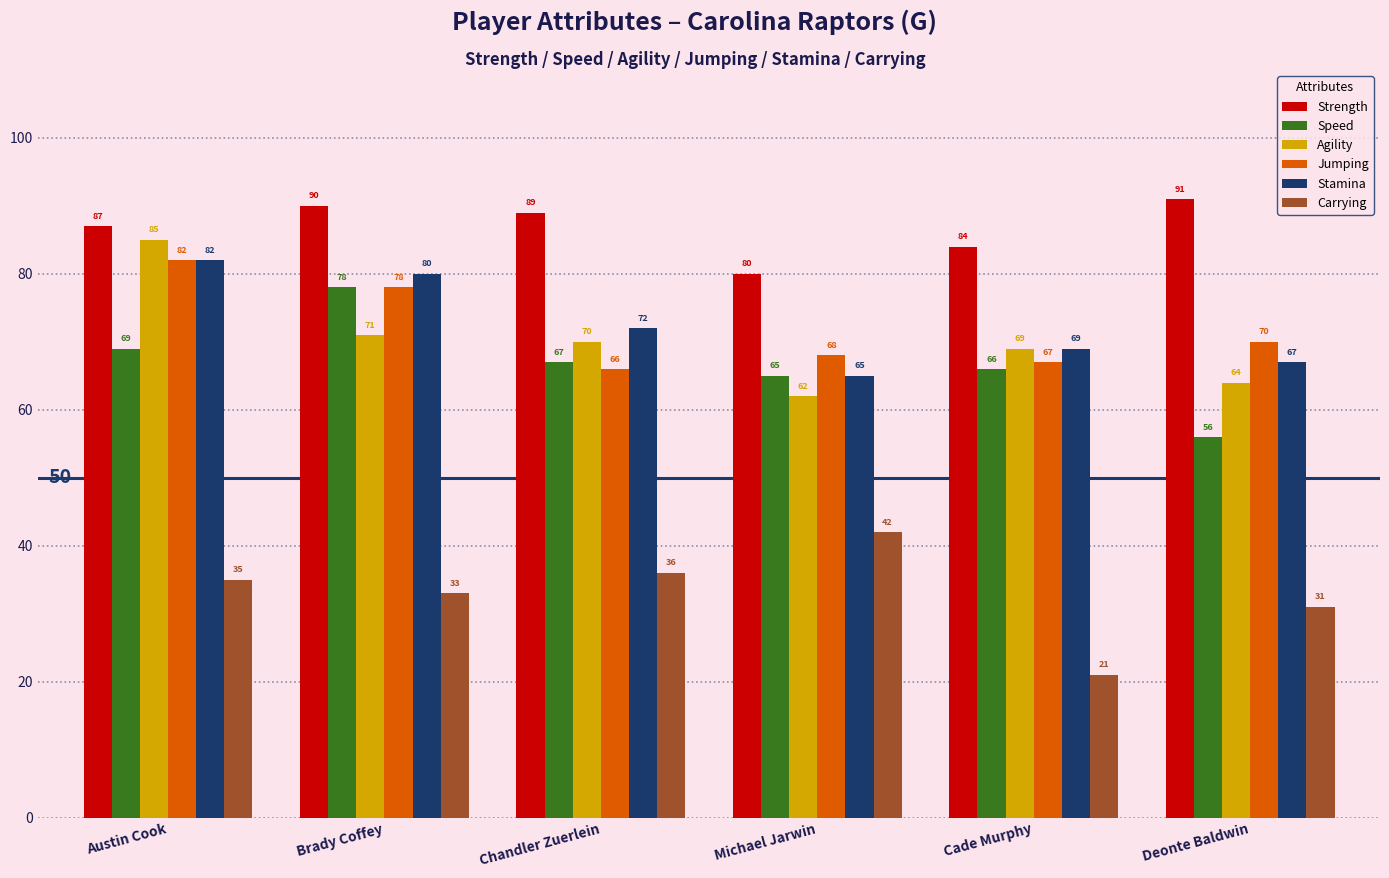

Where is Strength nearest to the value 85?

Cade Murphy